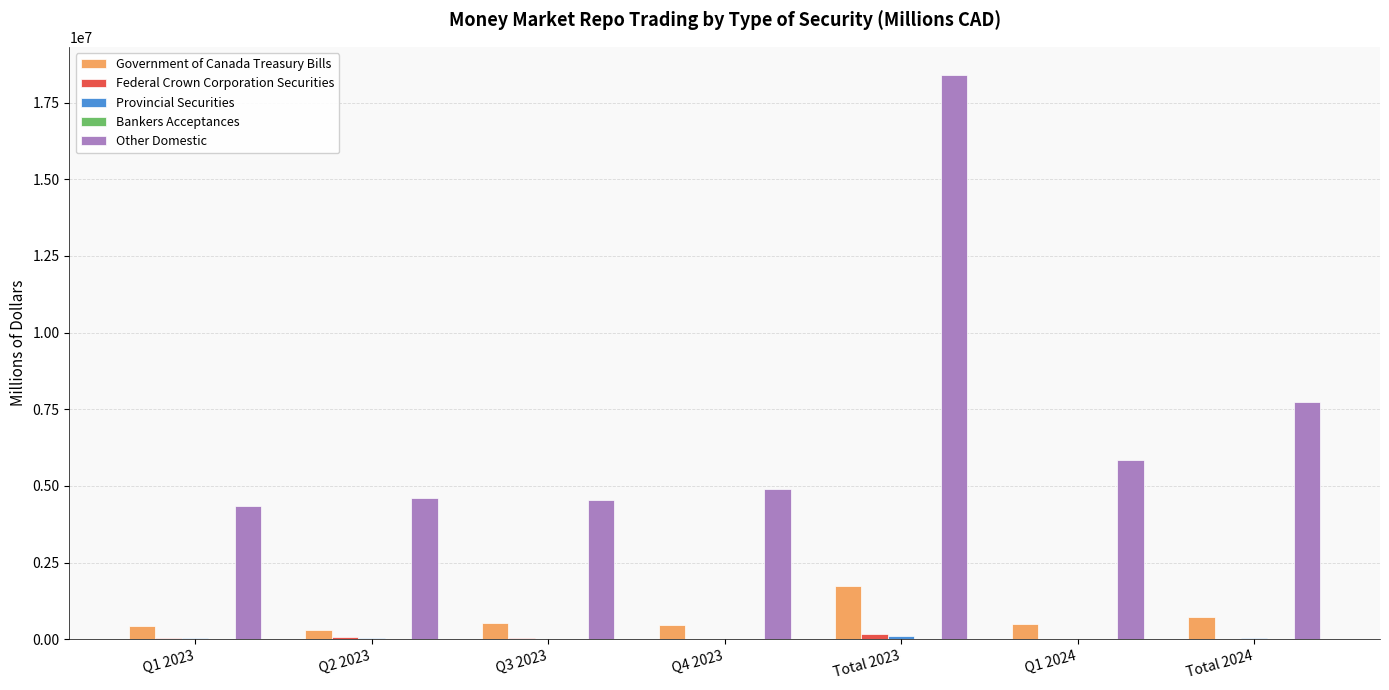

At which category is the sum across all series the highest?

Total 2023